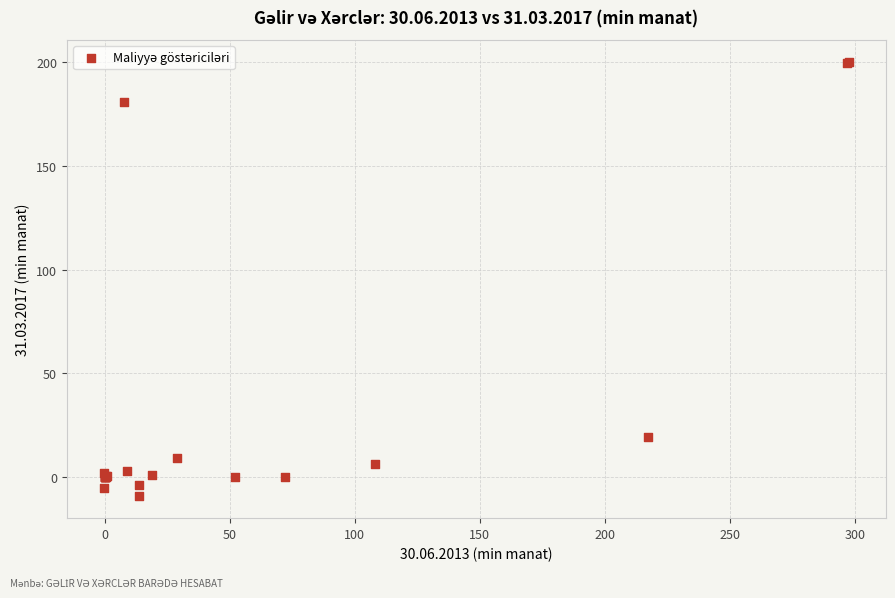

What Y value in the scatter plot is closest to 95?

19.1